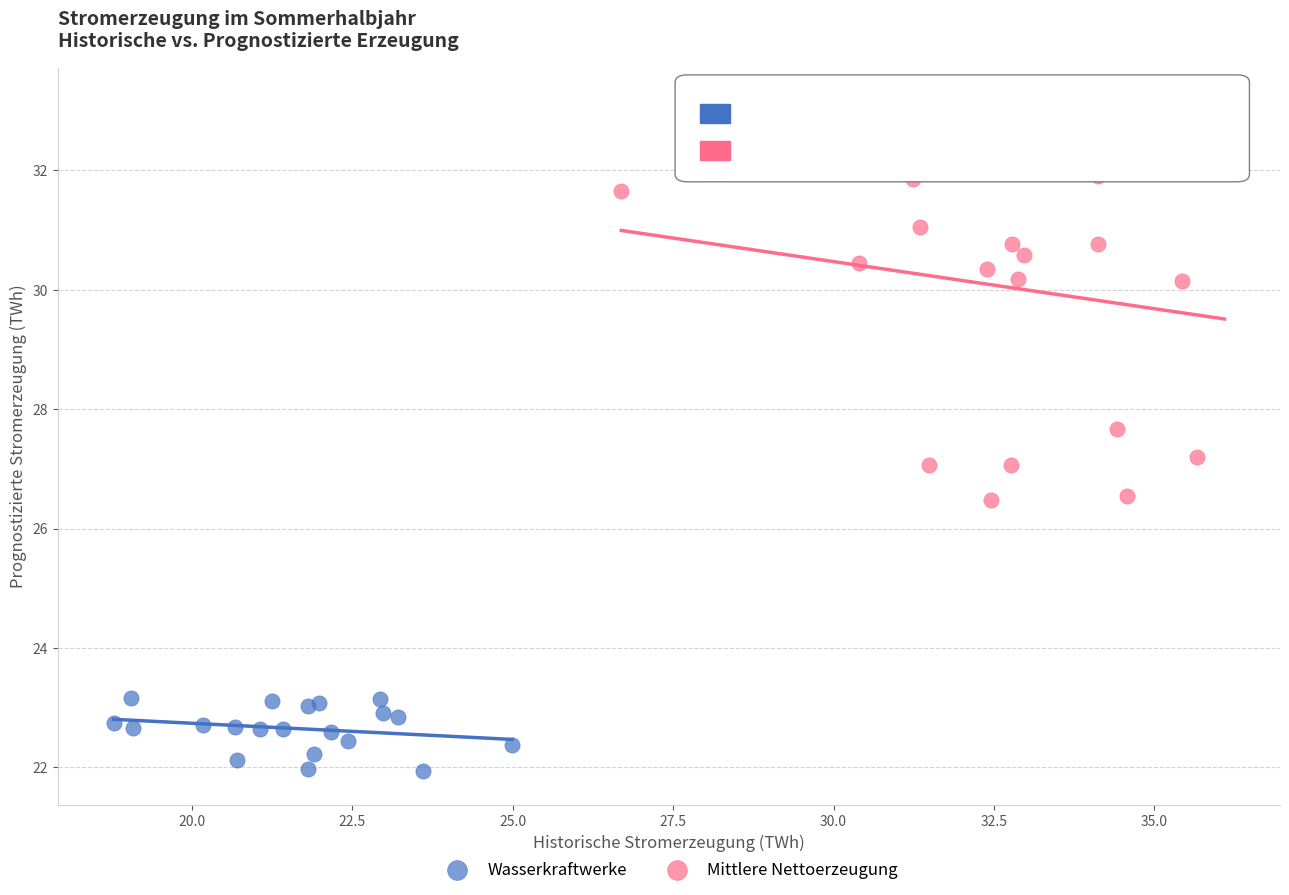

Which series contains the highest Y value?

Mittlere Nettoerzeugung